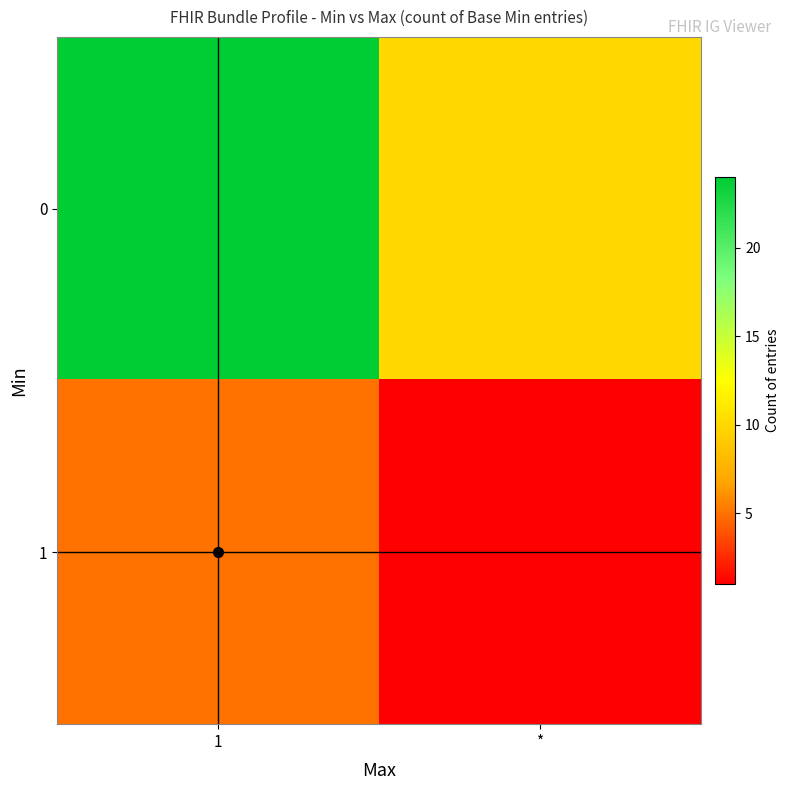

Reading right to left, list all the values displayed in this chart.

0: *=10	1=24
1: *=1	1=5